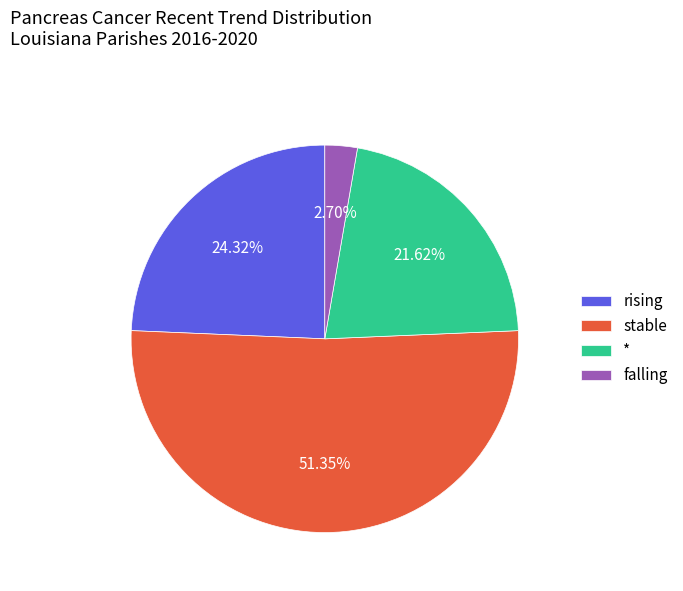

What is the majority slice?

stable